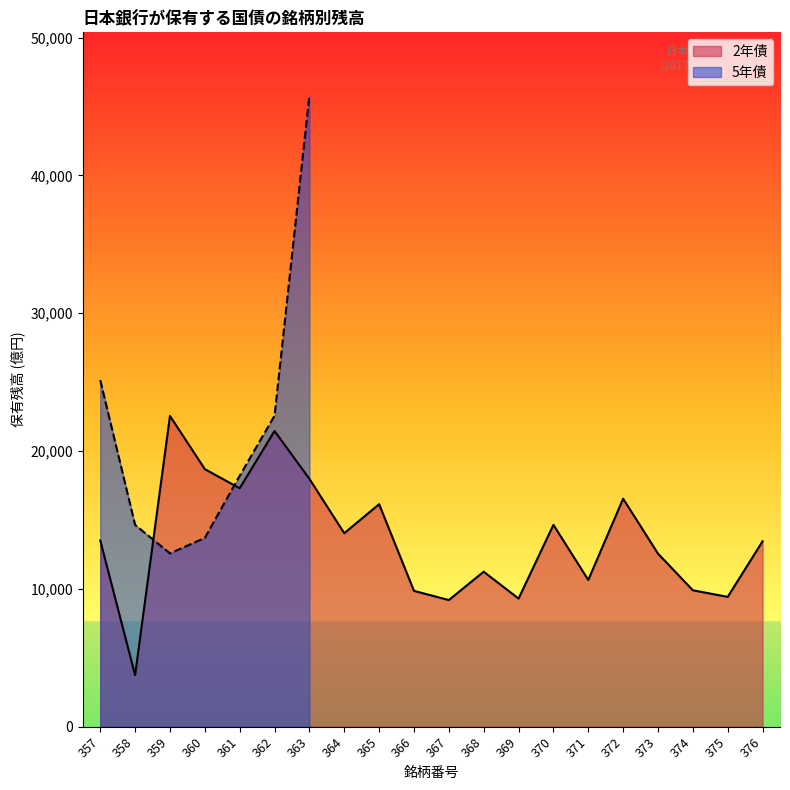

The chart shows a value of 23539 at 376. True or false?

False